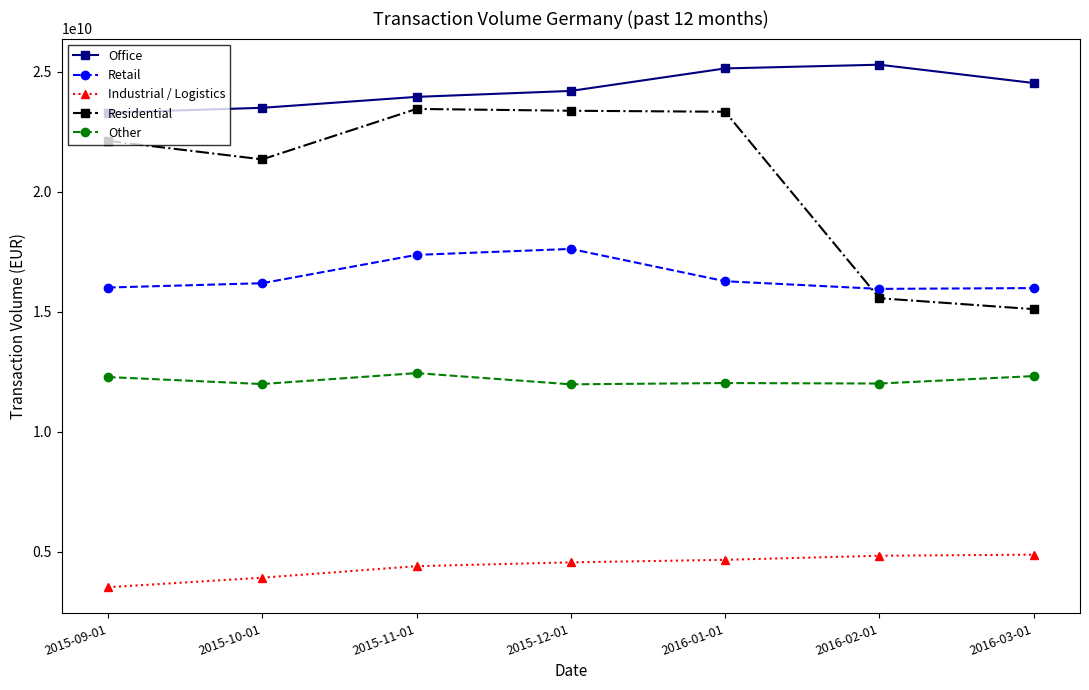

At which category does Residential reach its first local valley?

2015-10-01